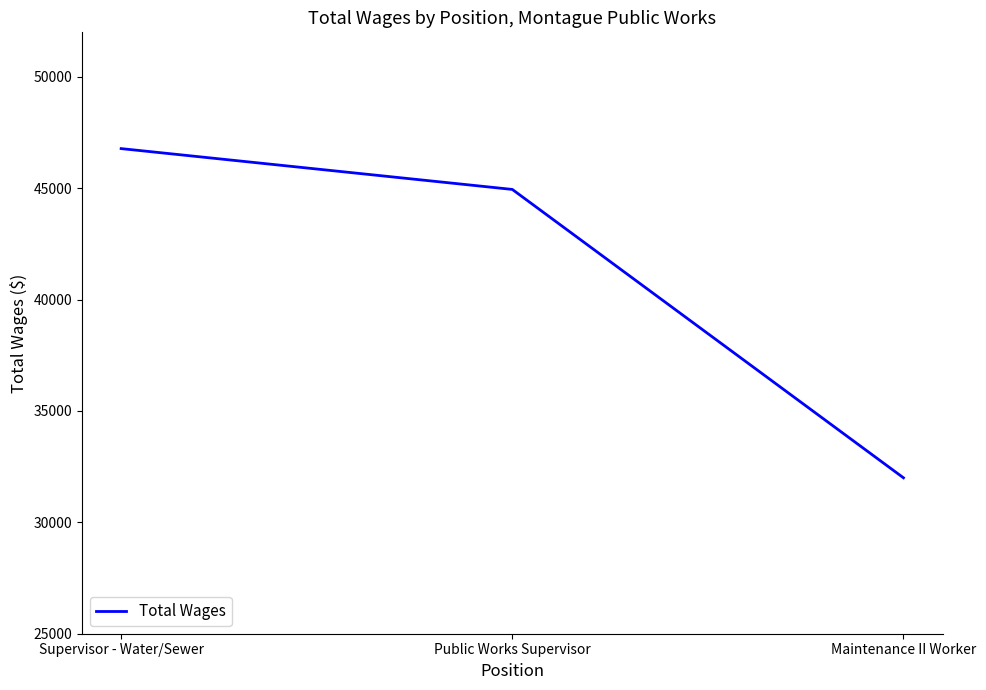

What is the change in value from Public Works Supervisor to Maintenance II Worker?

-12947